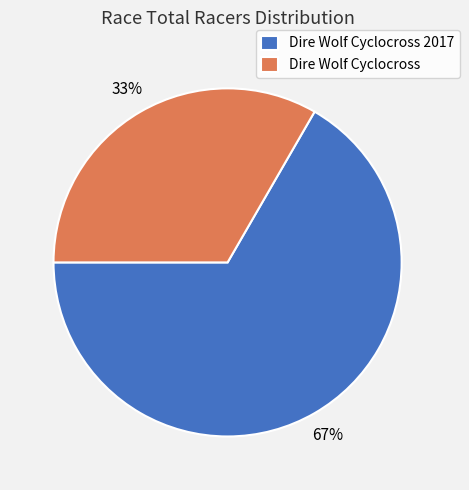

To the nearest percent, what percentage of the pie is Dire Wolf Cyclocross?

33%